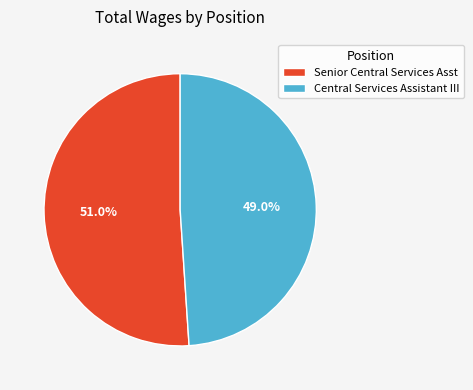

Which slice is the smallest?

Central Services Assistant III